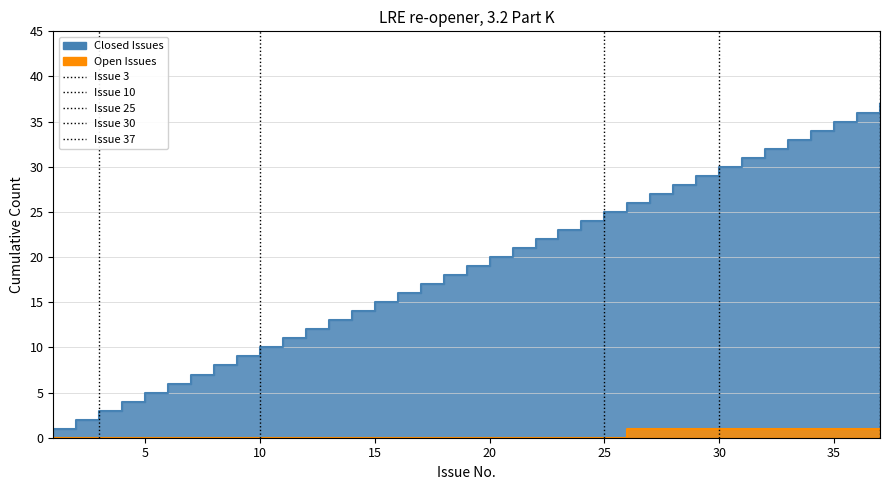

Reading right to left, extract all data points from this chart.

cumulative_closed: 37	36	35	34	33	32	31	30	29	28	27	26	25	24	23	22	21	20	19	18	17	16	15	14	13	12	11	10	9	8	7	6	5	4	3	2	1
cumulative_open: 1	1	1	1	1	1	1	1	1	1	1	1	0	0	0	0	0	0	0	0	0	0	0	0	0	0	0	0	0	0	0	0	0	0	0	0	0